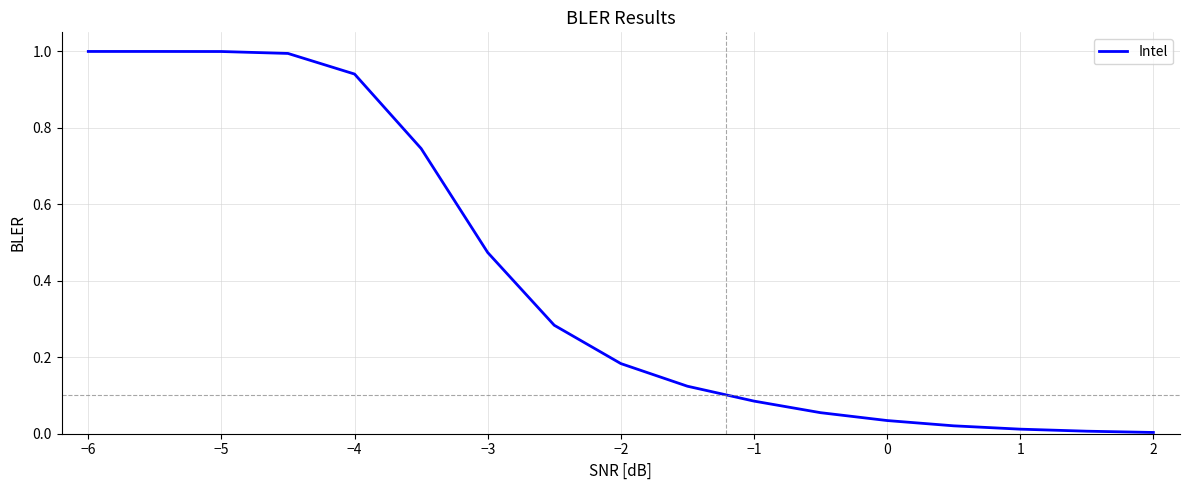

What is the greatest value displayed?

1.0